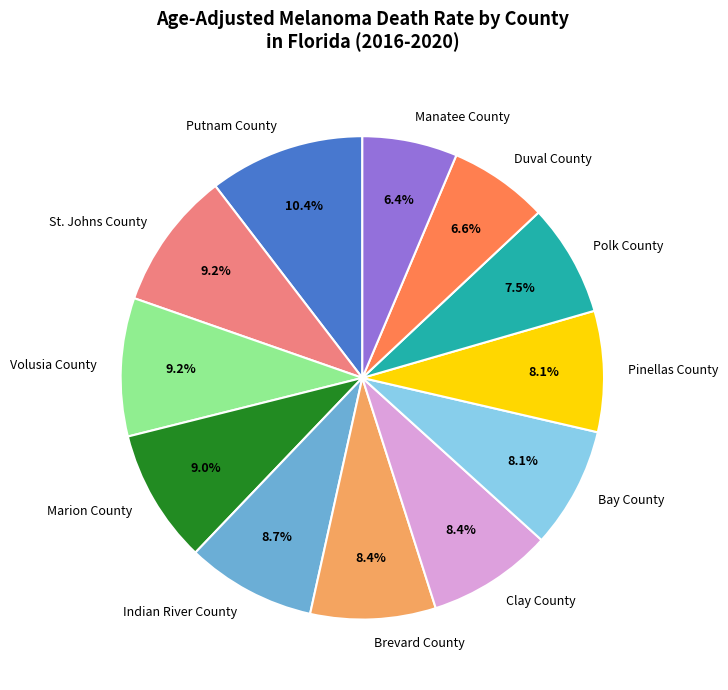

To the nearest percent, what is the combined percentage of Putnam County and Manatee County?

17%